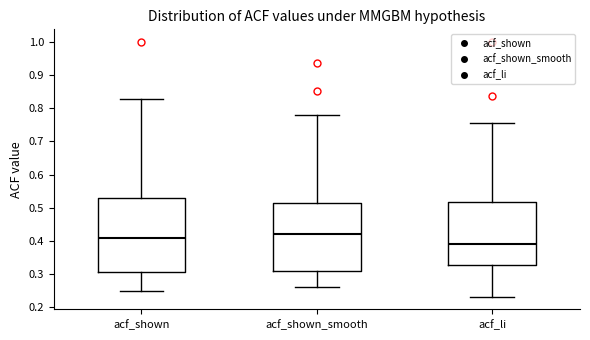

Which box has the highest median line?

acf_shown_smooth